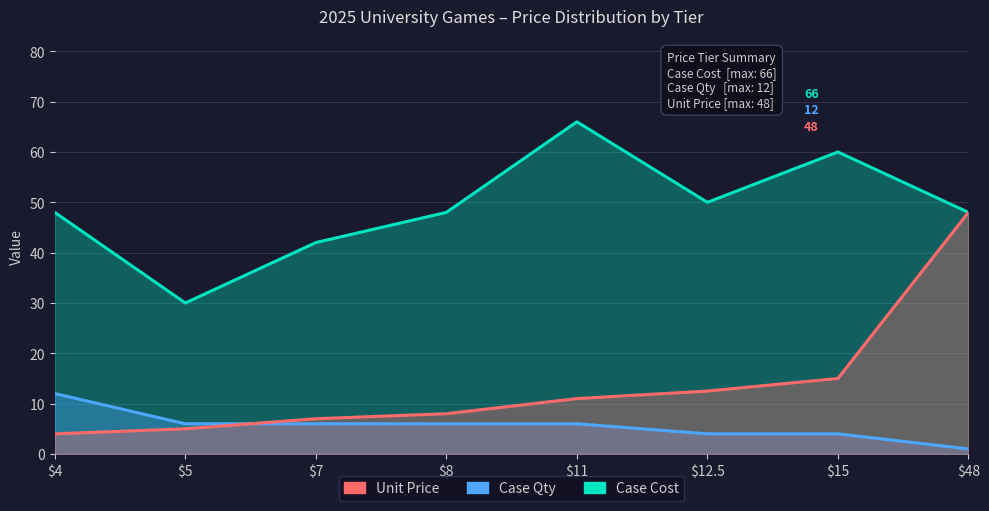

Is the value of Case Qty at $8 greater than the value of Unit Price at $48?

No